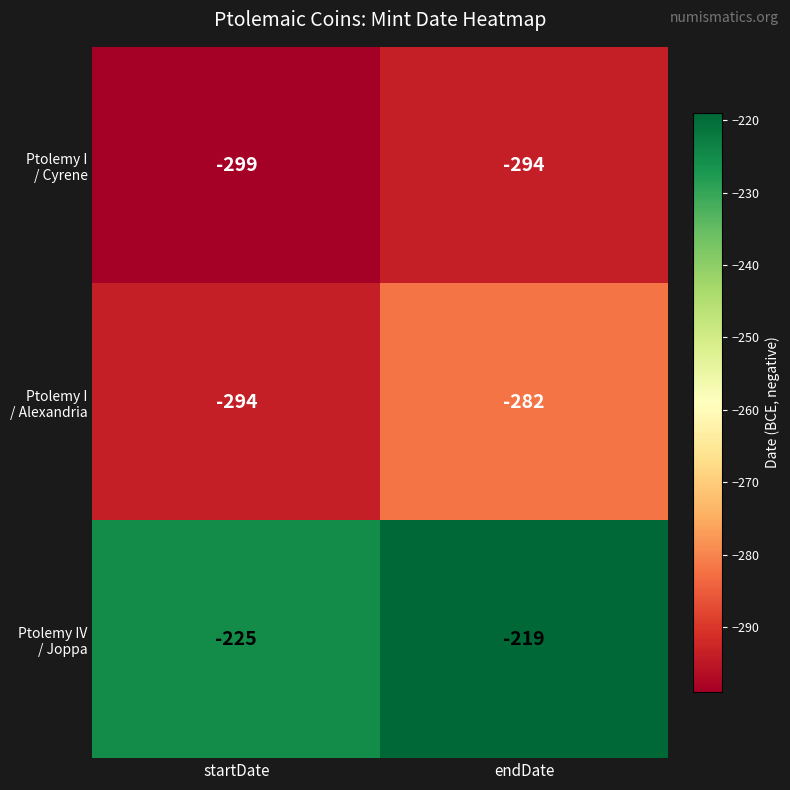

At which category does the chart reach its minimum across all series?

startDate